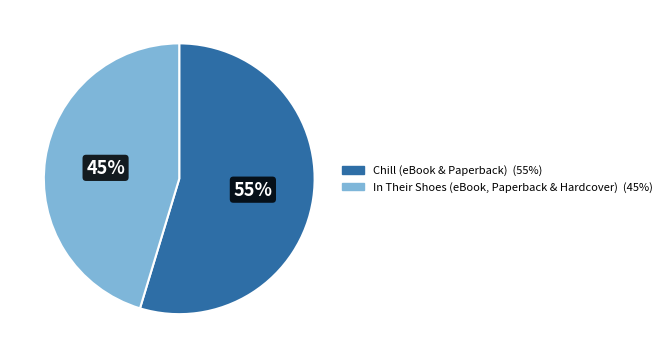

Between Chill (eBook & Paperback) and In Their Shoes (eBook, Paperback & Hardcover), which is larger?

Chill (eBook & Paperback)